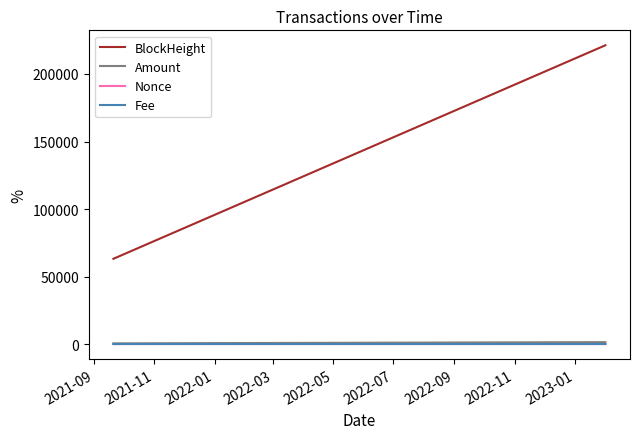

Which series has the largest range (max minus min)?

BlockHeight